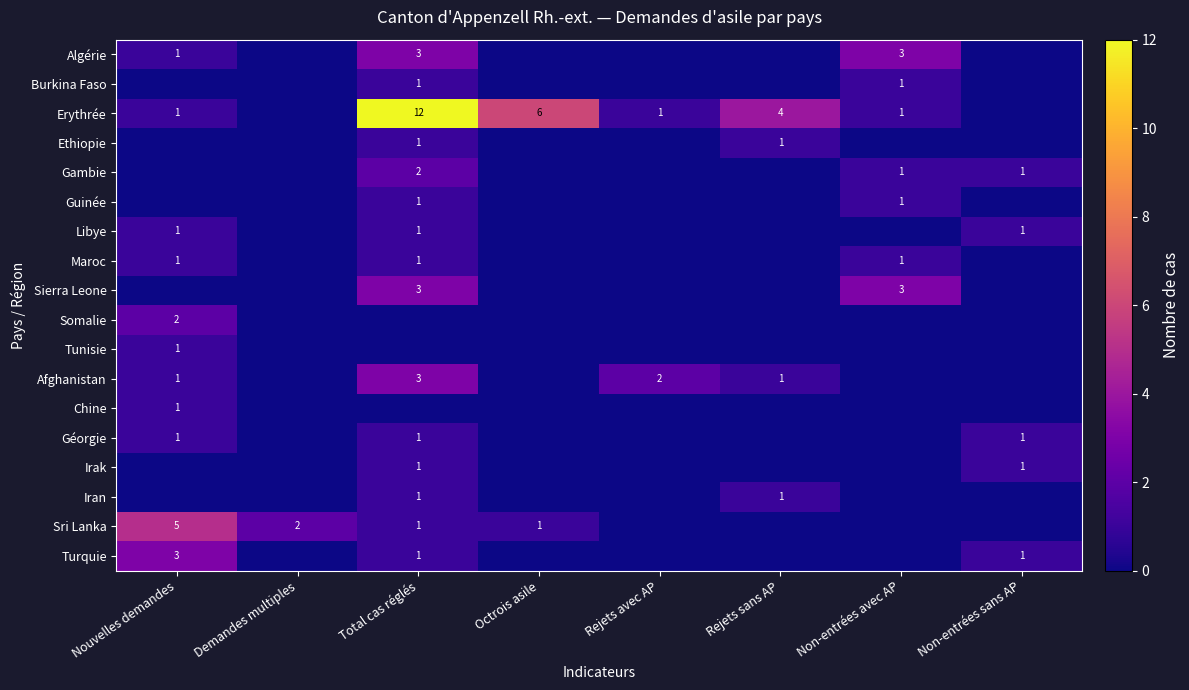

The value of Maroc at Total cas réglés is 0. True or false?

False